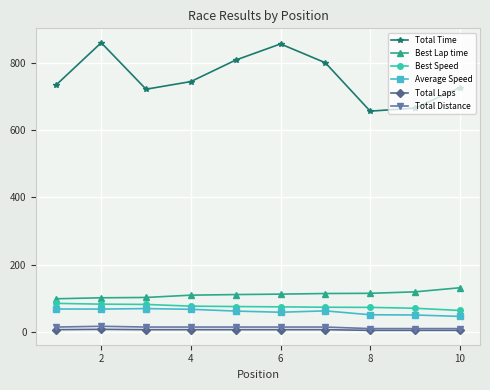

How many values in the Best Lap time series are below 111?

5